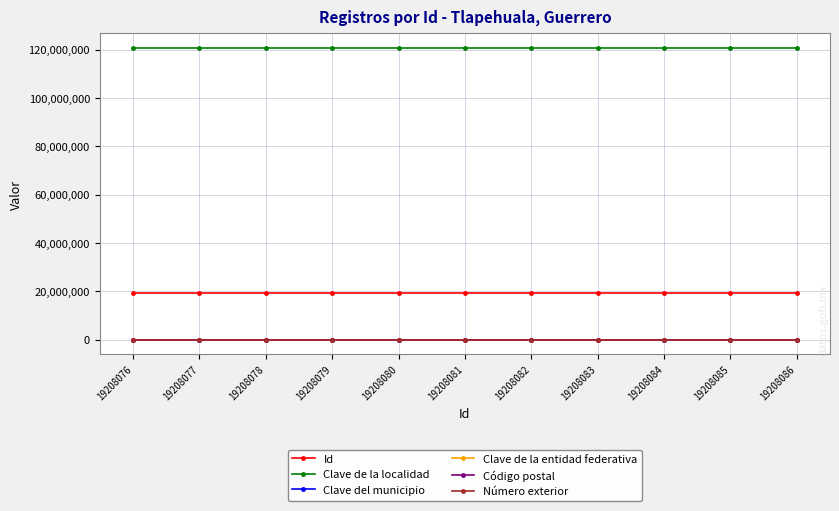

What is the sum of the Código postal values at 19208084 and 19208078?

81200